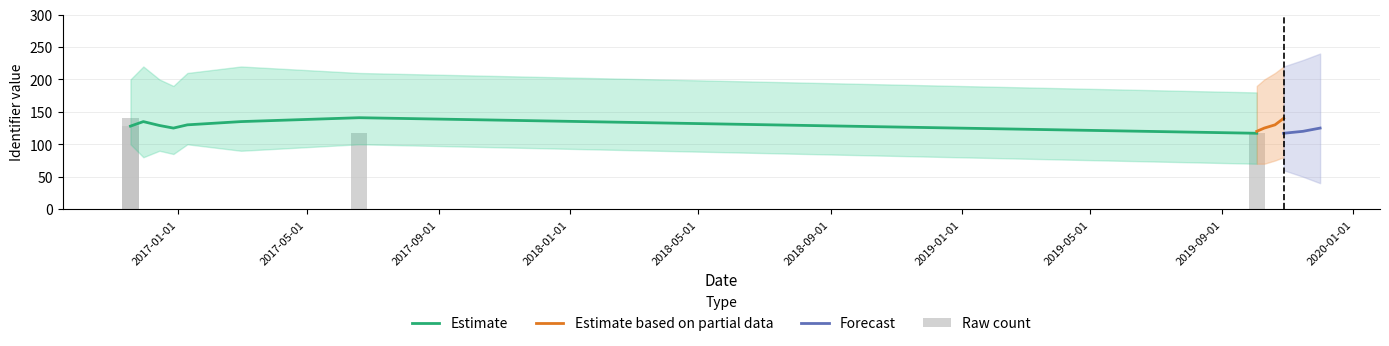

What is the label of the 1st bar from the left?

2016-11-18